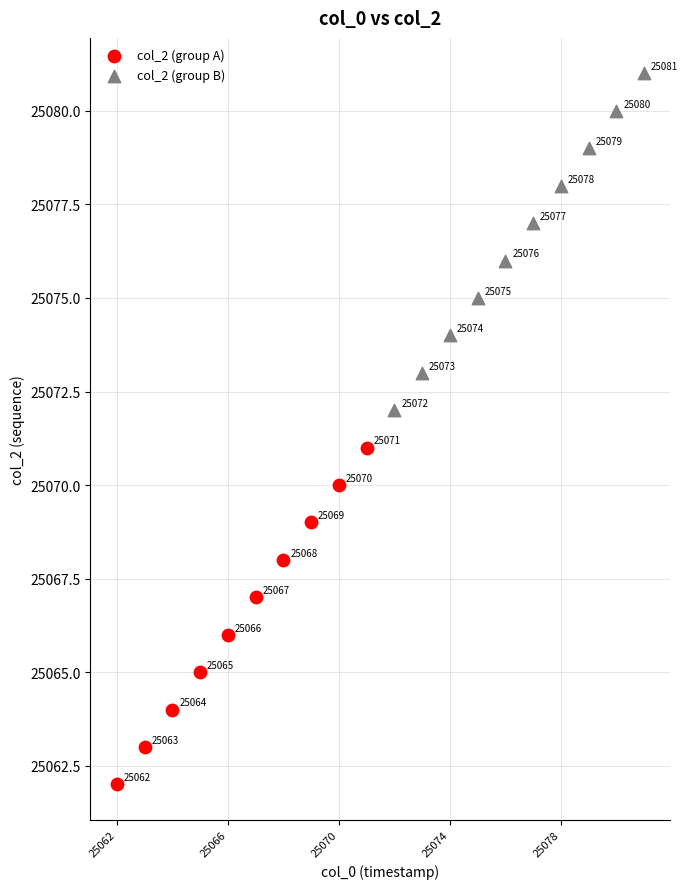

Which series contains the lowest Y value?

col_2 (group A)